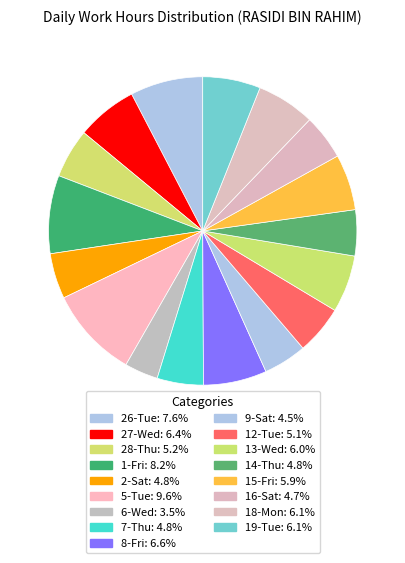

Which slice is the smallest?

6-Wed